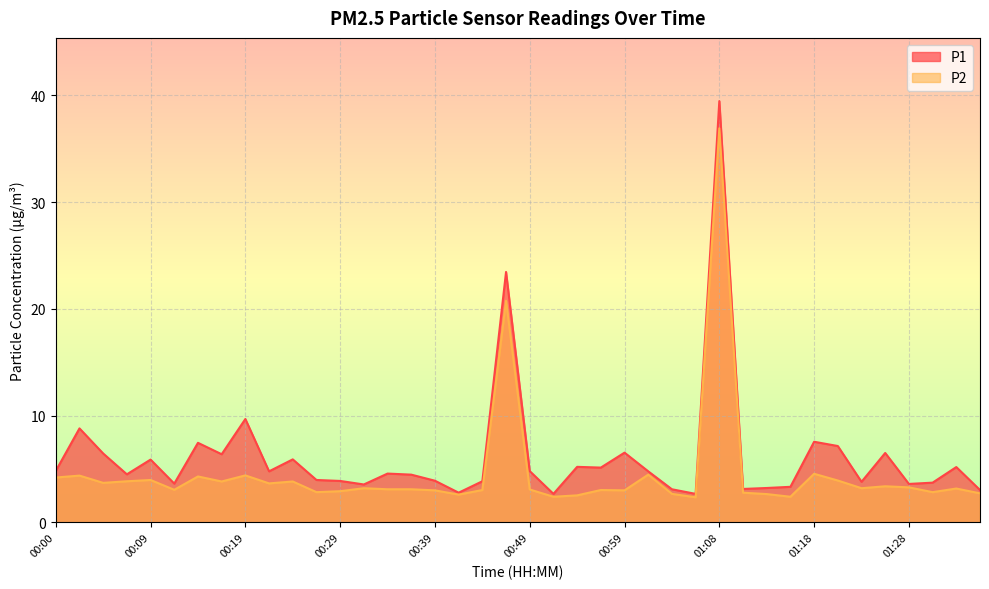

True or false: P1 and P2 cross at least once.

False